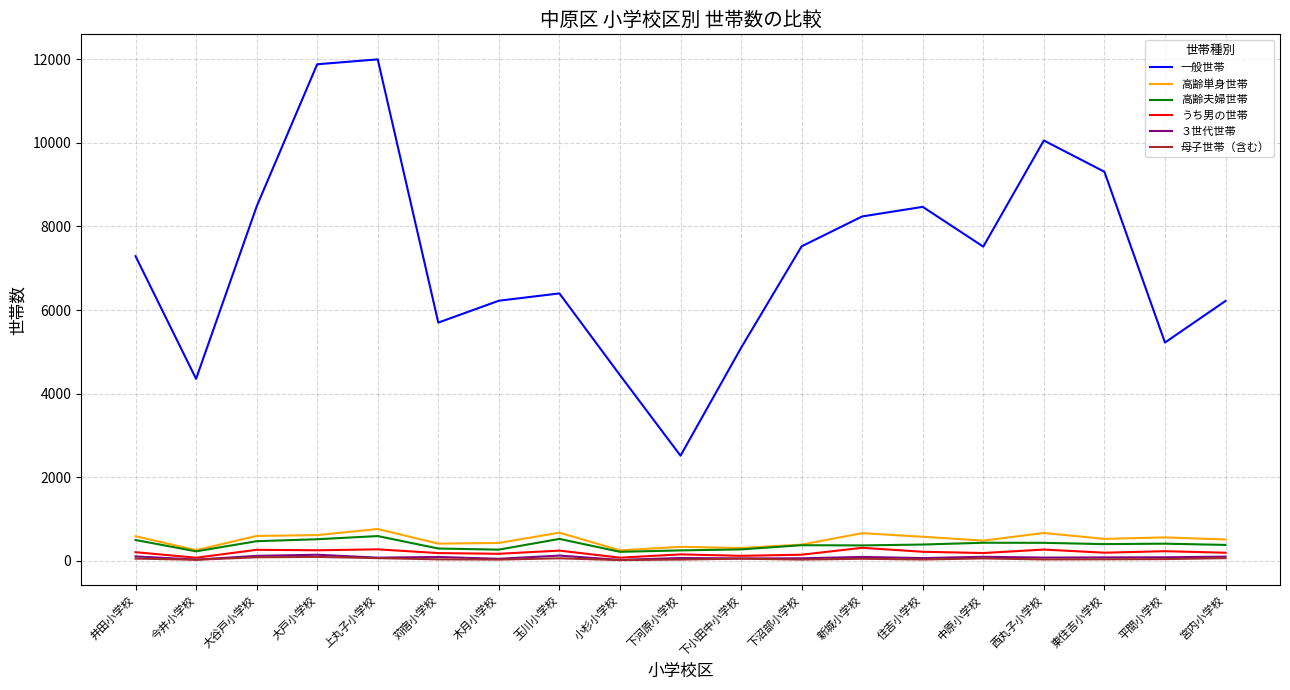

What is the maximum value shown in the chart?

11995